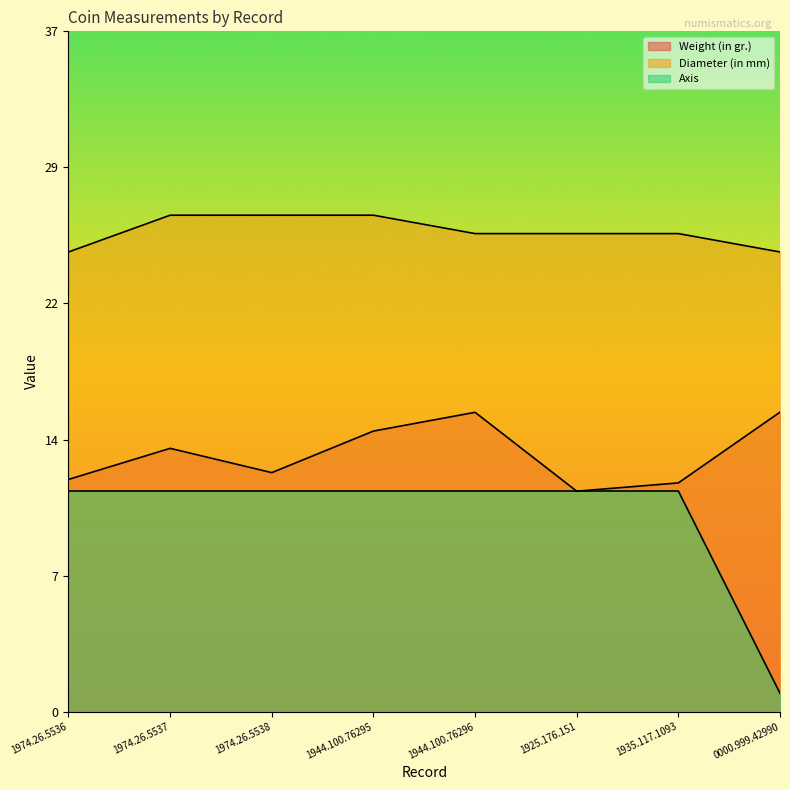

How many categories are shown in the chart?

8